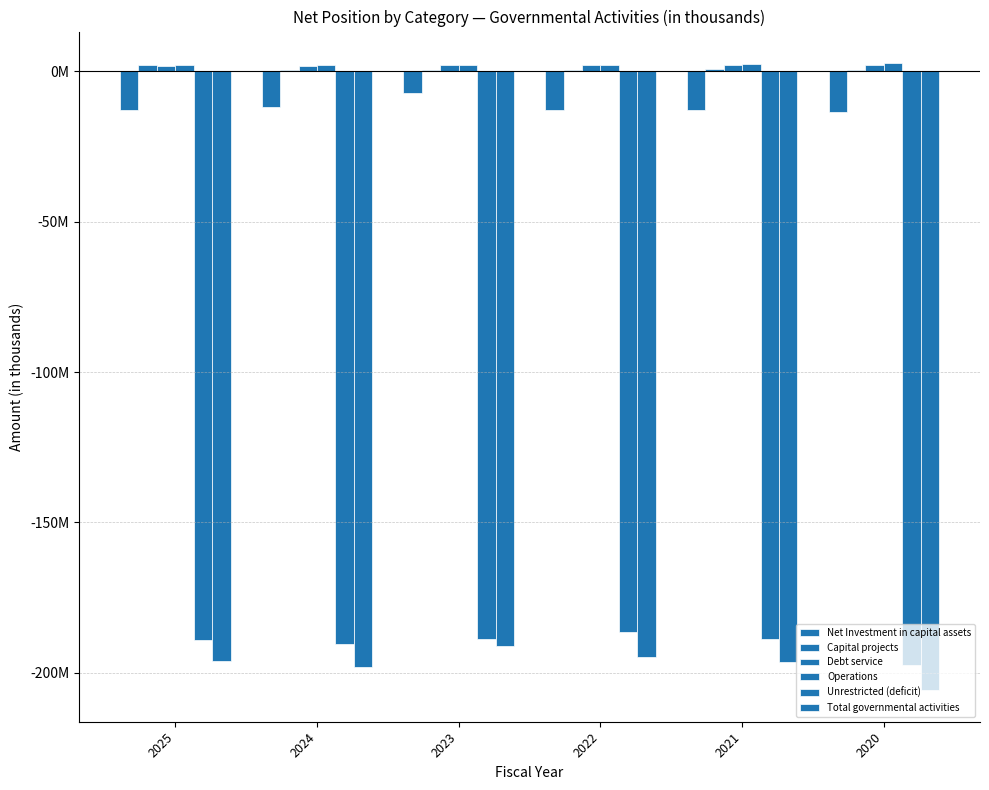

Are the bars horizontal?

No